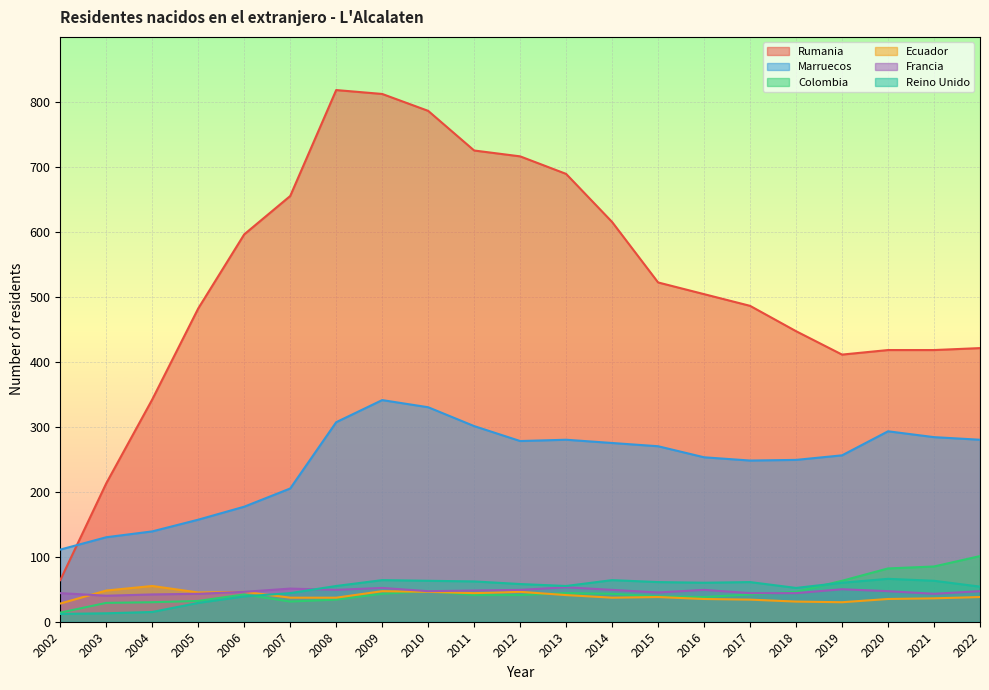

At how many categories does at least one series exceed 575?

9